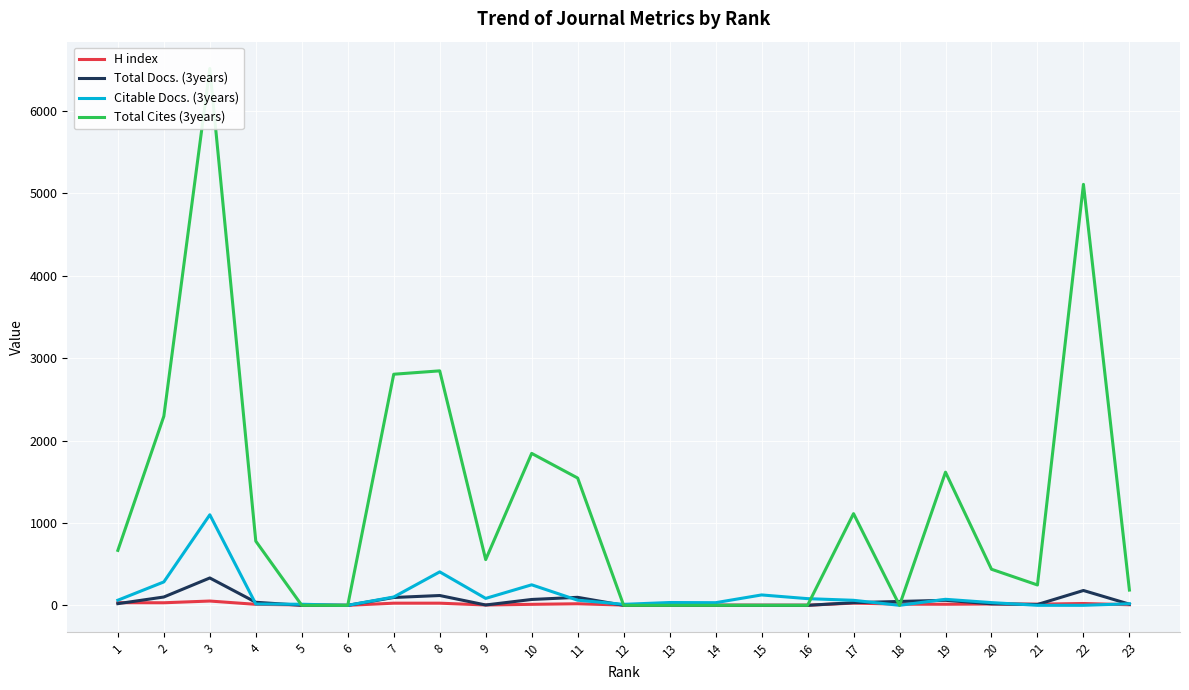

Reading right to left, what are all the values shown in this chart?

H index: 23=7	22=22	21=14	20=16	19=13	18=14	17=27	16=1	15=1	14=2	13=5	12=3	11=19	10=12	9=4	8=26	7=26	6=0	5=5	4=12	3=52	2=31	1=32
Total Docs. (3years): 23=14	22=180	21=10	20=18	19=61	18=47	17=32	16=0	15=0	14=0	13=0	12=0	11=97	10=71	9=4	8=119	7=95	6=0	5=0	4=37	3=332	2=101	1=20
Citable Docs. (3years): 23=19	22=0	21=0	20=33	19=73	18=0	17=61	16=81	15=126	14=32	13=34	12=12	11=62	10=249	9=84	8=406	7=101	6=0	5=13	4=16	3=1099	2=284	1=62
Total Cites (3years): 23=185	22=5110	21=247	20=438	19=1616	18=0	17=1113	16=0	15=0	14=0	13=0	12=0	11=1545	10=1844	9=555	8=2846	7=2805	6=0	5=0	4=779	3=6516	2=2295	1=667